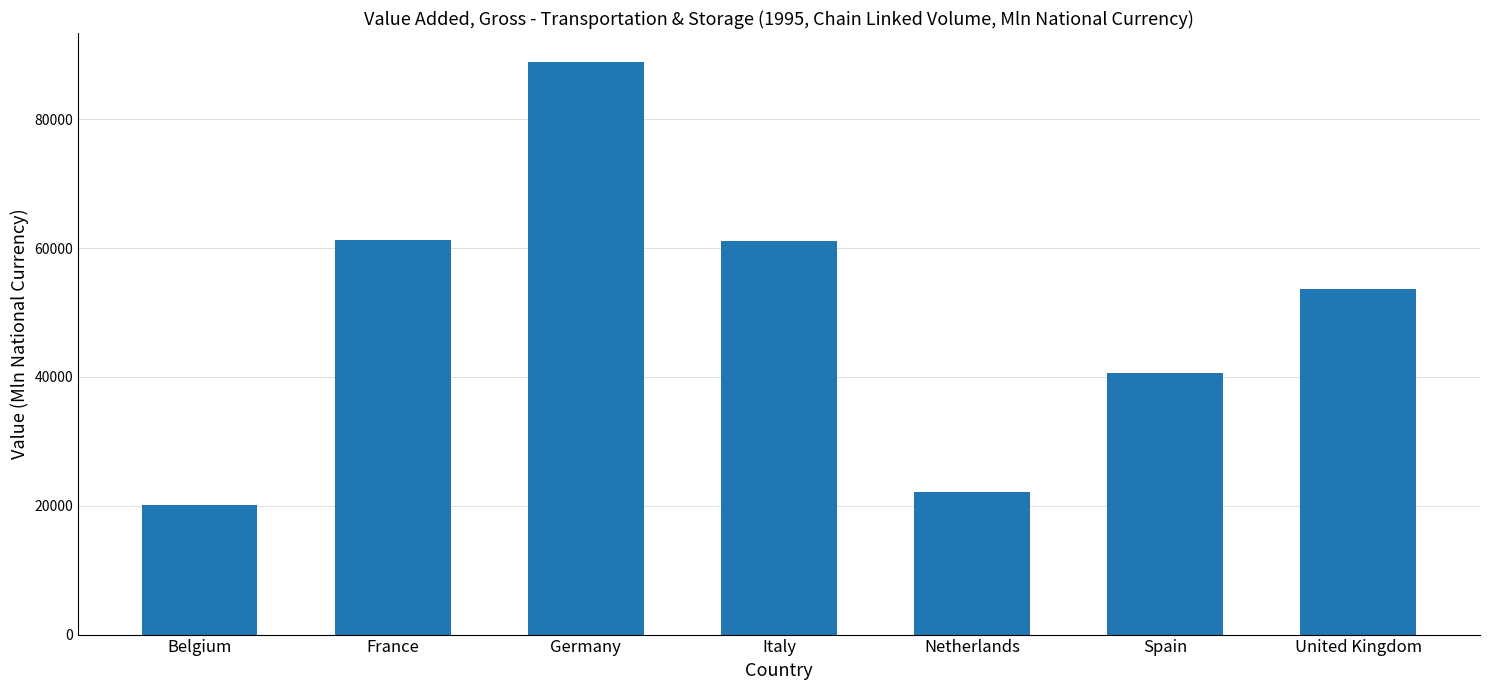

What is the label of the 2nd bar from the left?

France